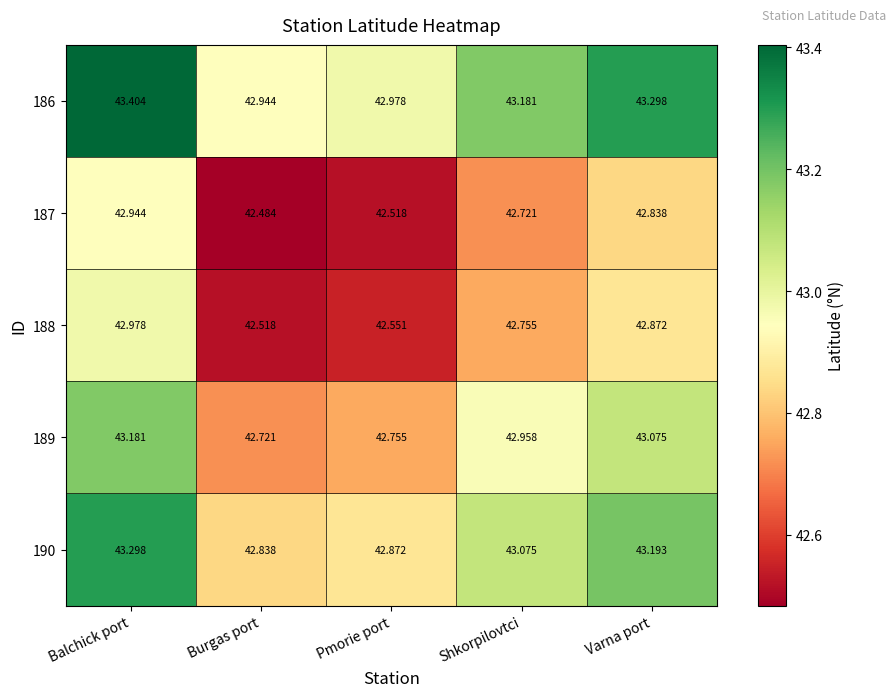

Is the value of 187 at Shkorpilovtci greater than the value of 186 at Pmorie port?

No